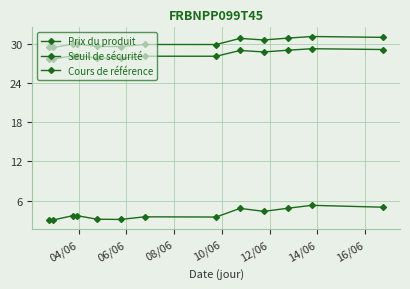

How many lines are shown in the chart?

3